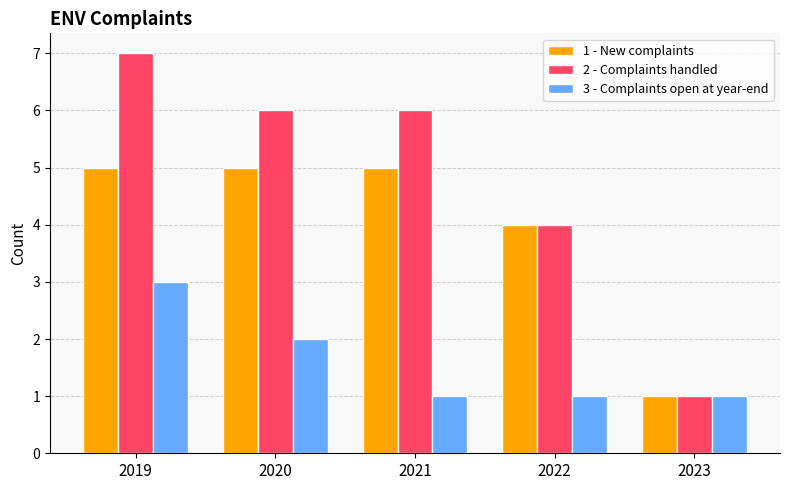

What are all the series names shown in the legend?

1 - New complaints, 2 - Complaints handled, 3 - Complaints open at year-end